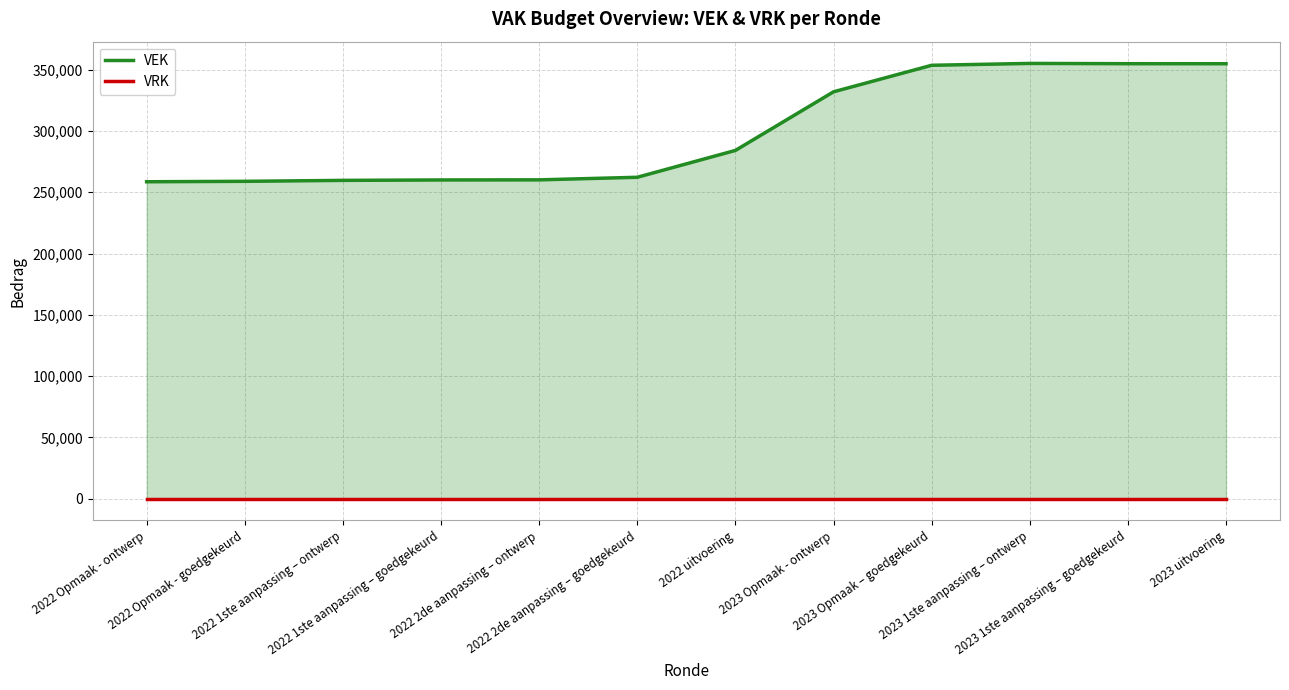

What are all the series names shown in the legend?

VEK line, VRK line